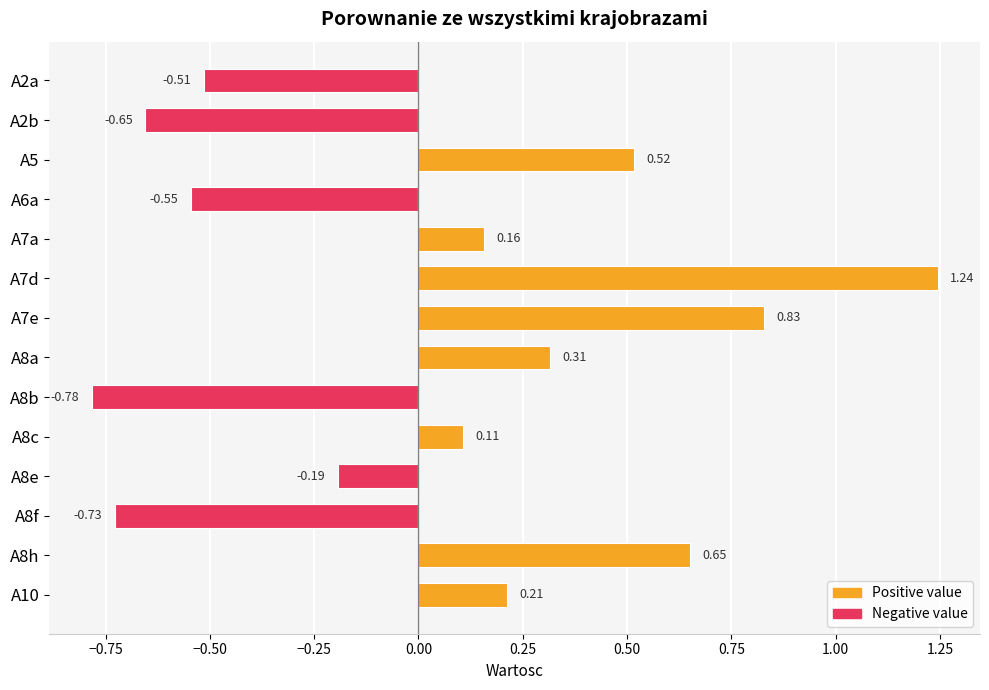

Which has a higher value, A8h or A5?

A8h